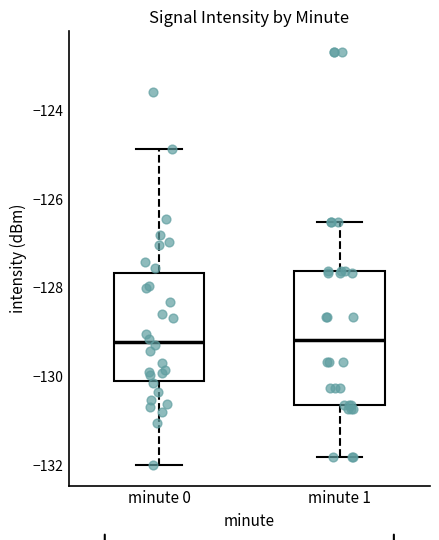

Where does the lower whisker of the box for minute 1 end on the y-axis? The values are not printed on the chart, so give them approximately, as read against the axis.

-131.8